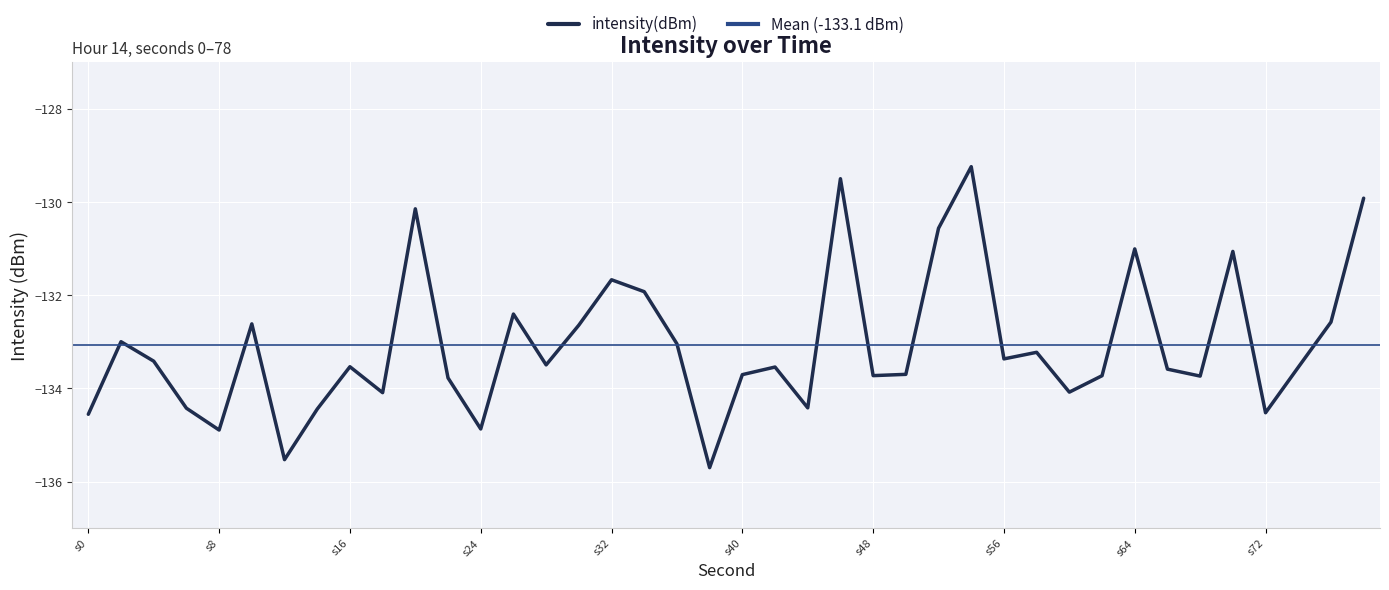

The intensity(dBm) series shows -184.4 at s72. True or false?

False